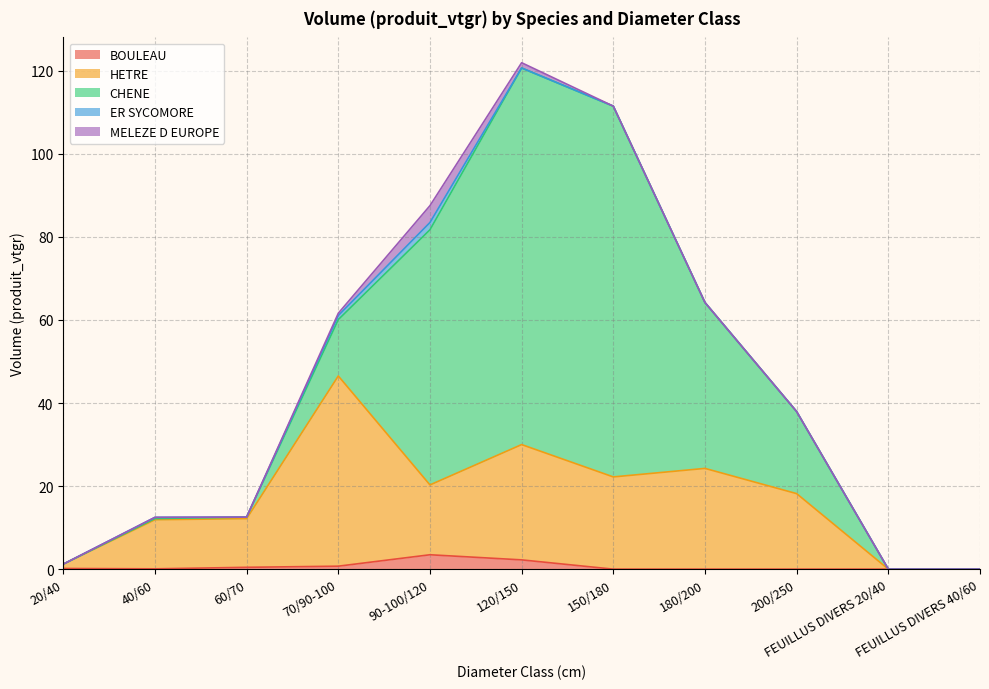

The ER SYCOMORE series shows 0.2 at 40/60. True or false?

False